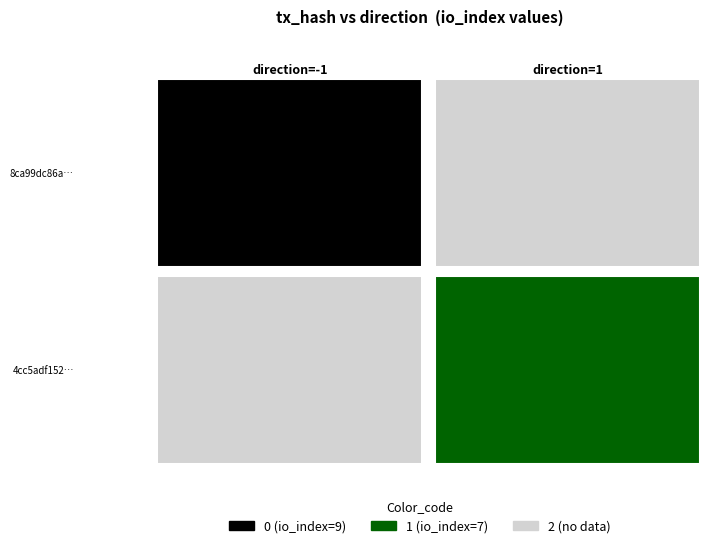

At direction, list the series in order from largest to smallest.

4cc5adf152b5646deced5101a10df54bc71f4b8, 8ca99dc86a63d7e48a49bc789cf90ce8a40e1df